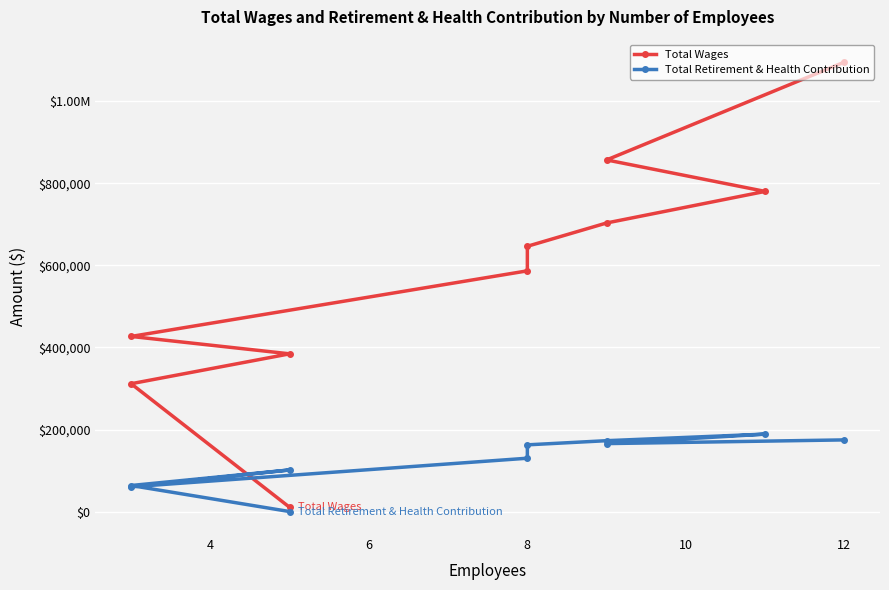

Rank the series by their maximum value, from lowest to highest.

Total Retirement & Health Contribution, Total Wages